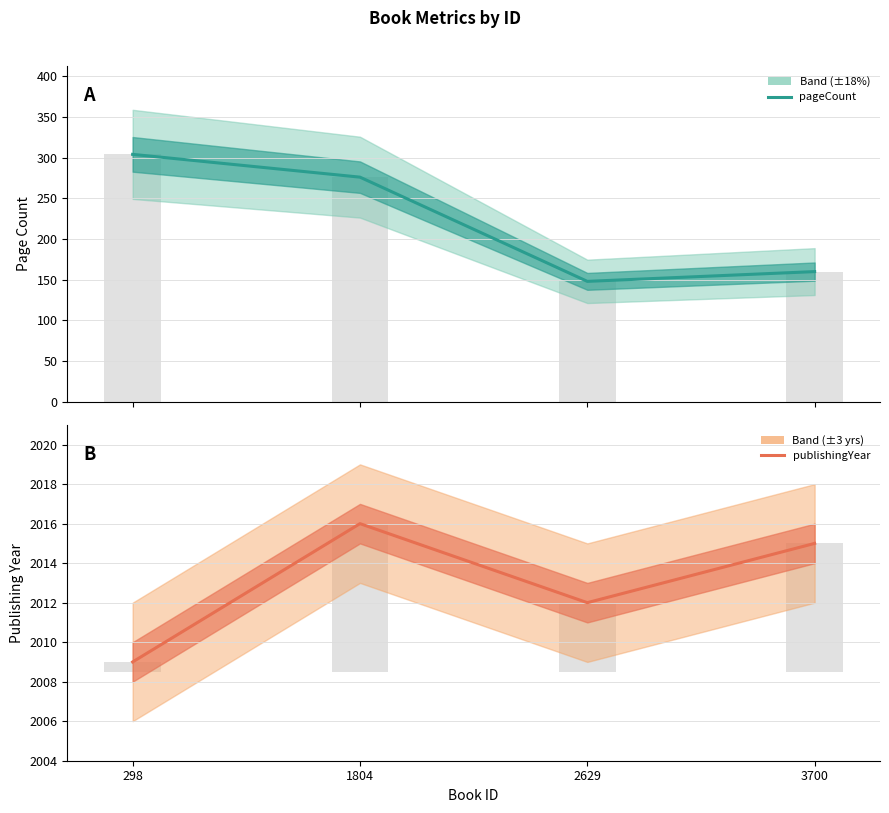

How many bars are there in total?

8